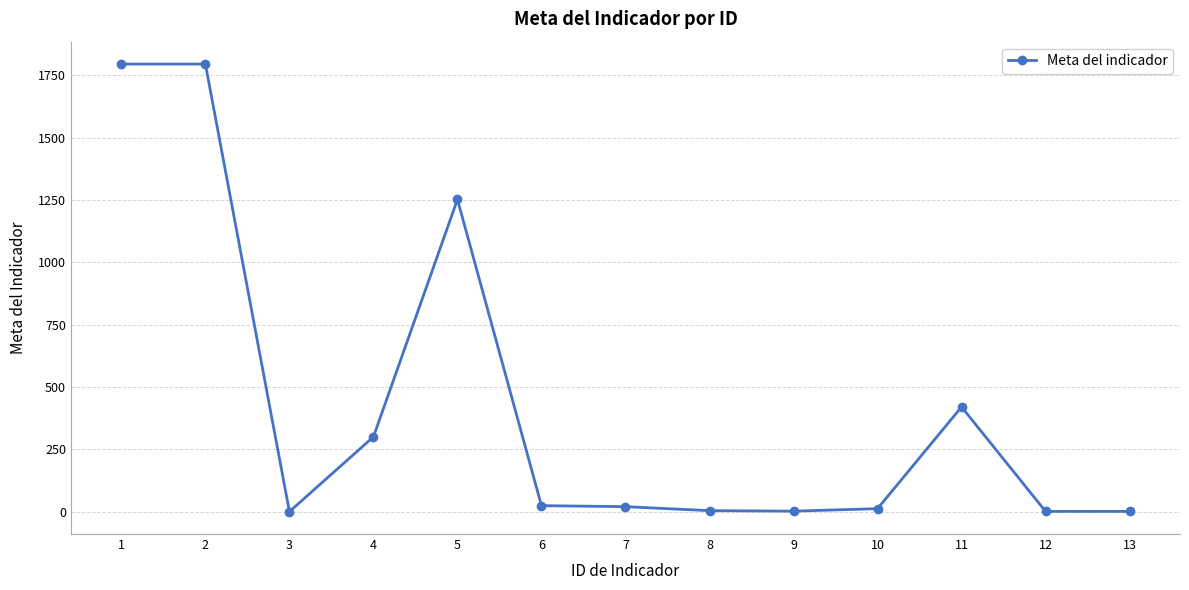

Does the chart display data point markers on the line(s)?

Yes